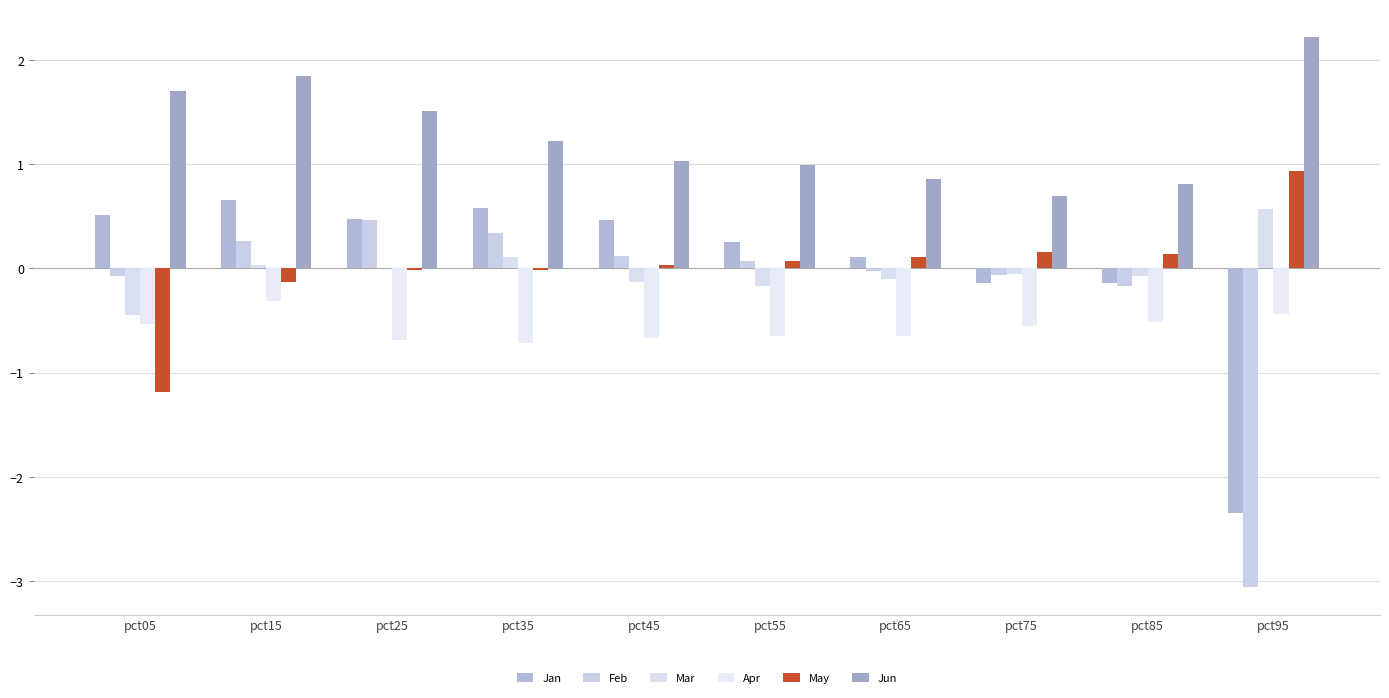

At which category is the sum across all series the highest?

pct15